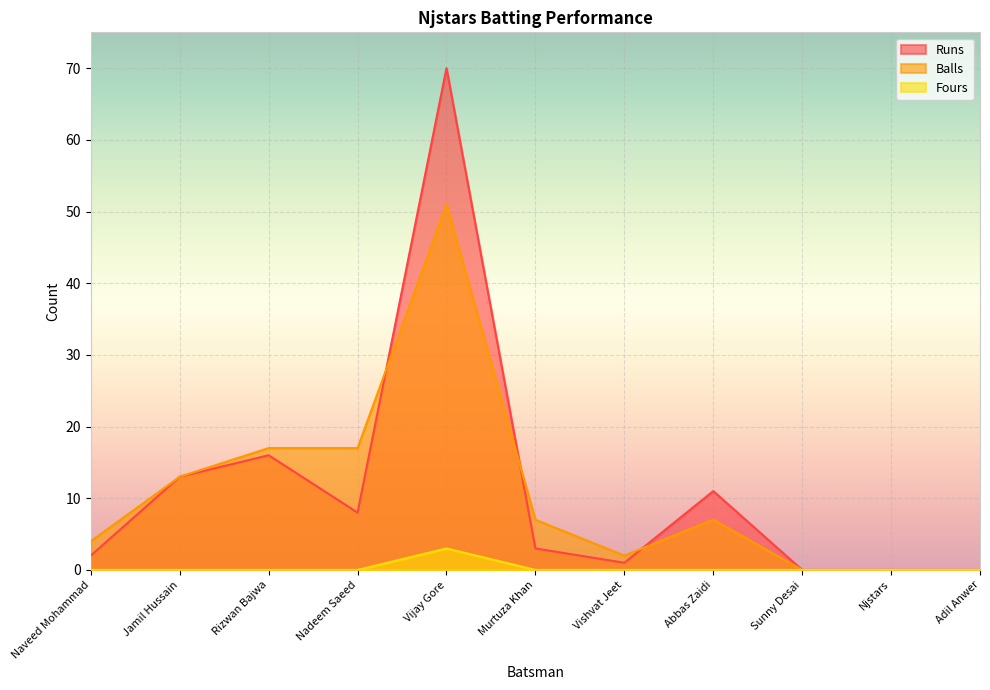

What is the approximate value of Balls at Nadeem Saeed?

17